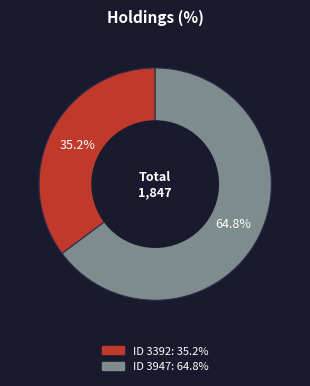

Is there any slice that represents more than half of the pie?

Yes